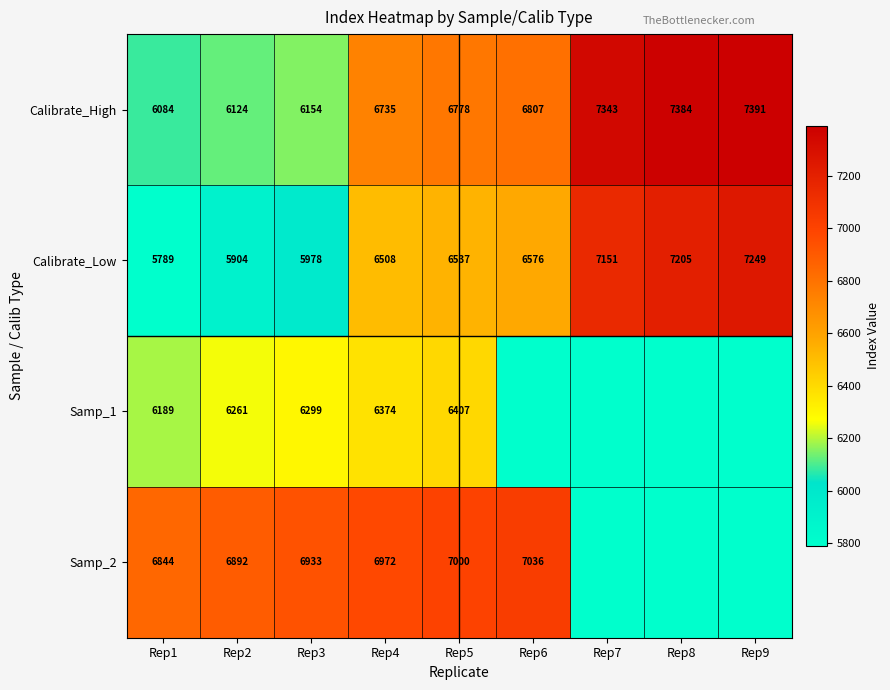

What is the sum of the Calibrate_High values at Rep6 and Rep5?

13585